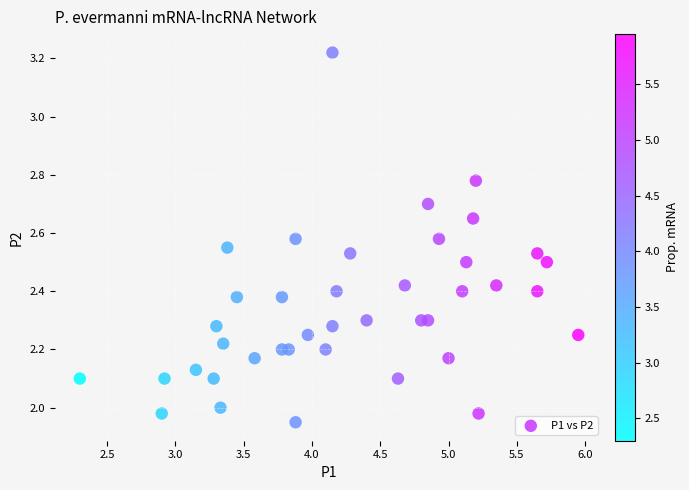

What is the range of X values (max minus min)?

3.7